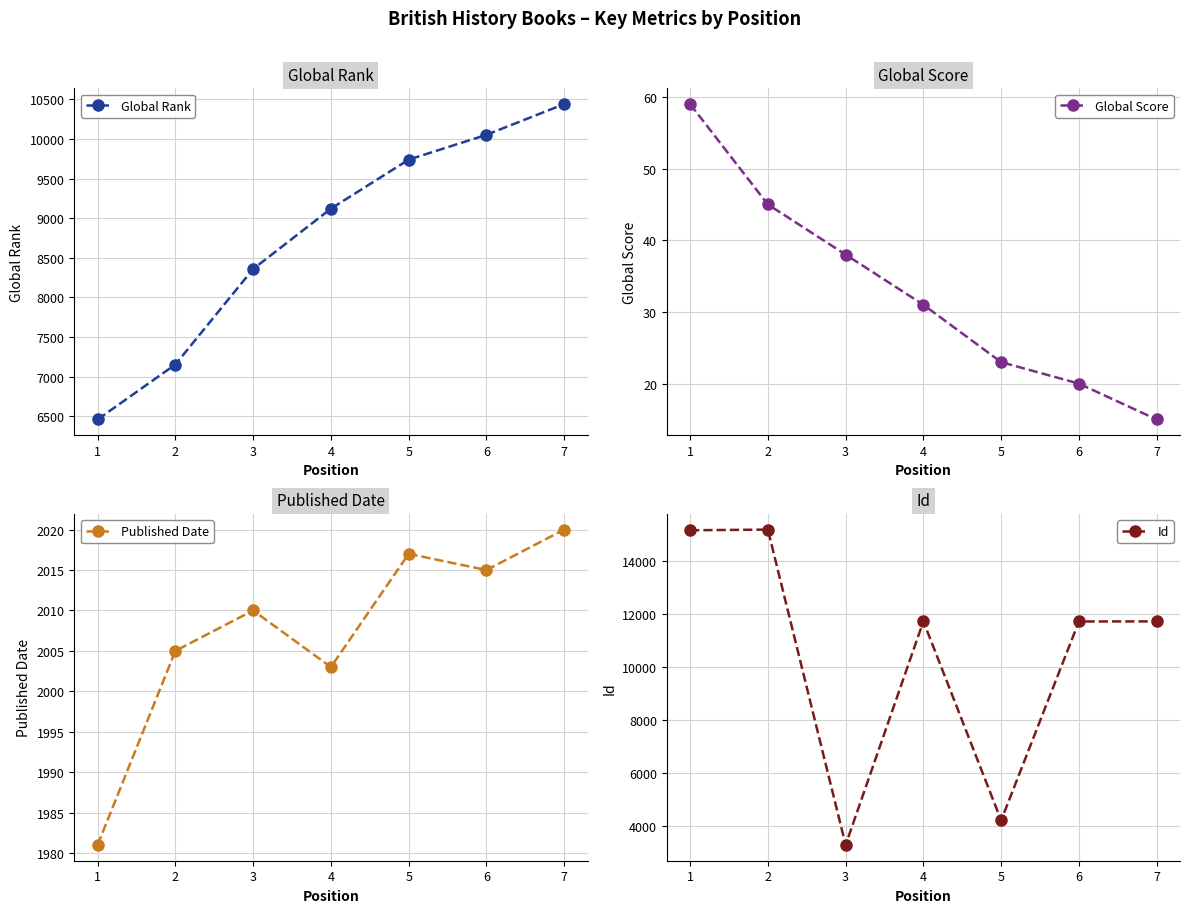

What is the value of the Id point at the 6th from the left?

11727